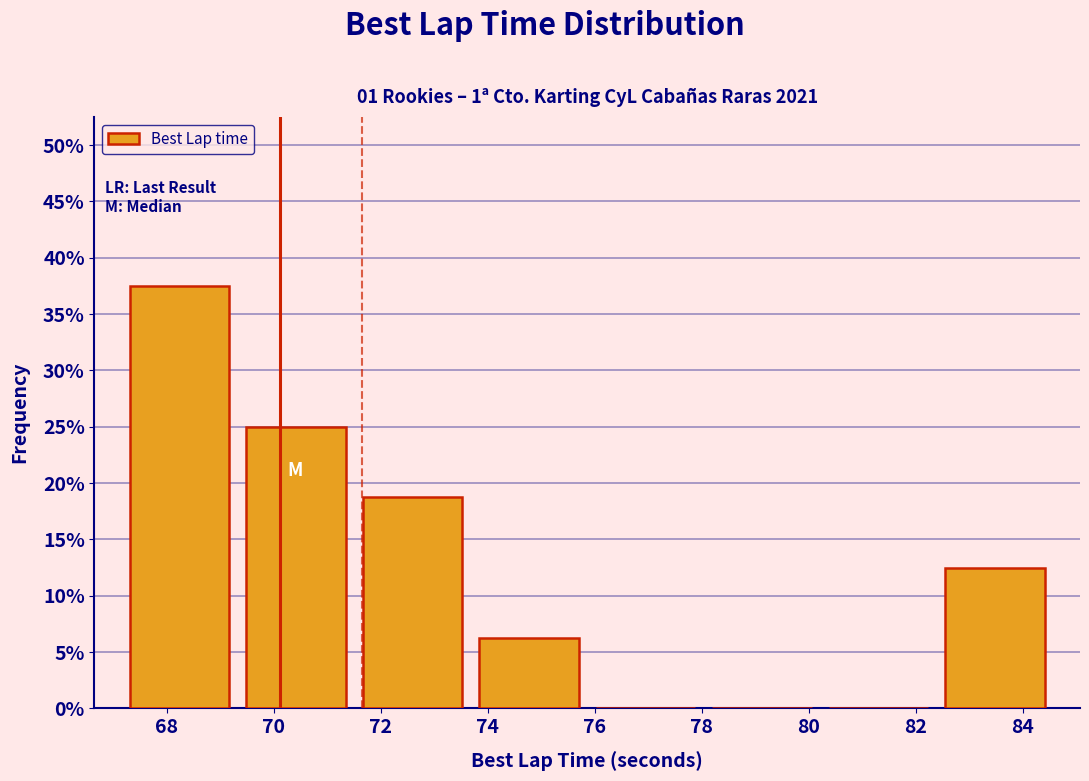

Reading left to right, list every bar in this chart as the range it spans on the x-axis followed by its height. Neither the bar edges nor the heights are printed on the chart, so give them approximately, as read against the axes.

67.2 to 69.4: 37.5
69.4 to 71.6: 25.0
71.6 to 73.6: 19.0
73.6 to 75.8: 6.5
75.8 to 78.0: 0
78.0 to 80.2: 0
80.2 to 82.4: 0
82.4 to 84.6: 12.5